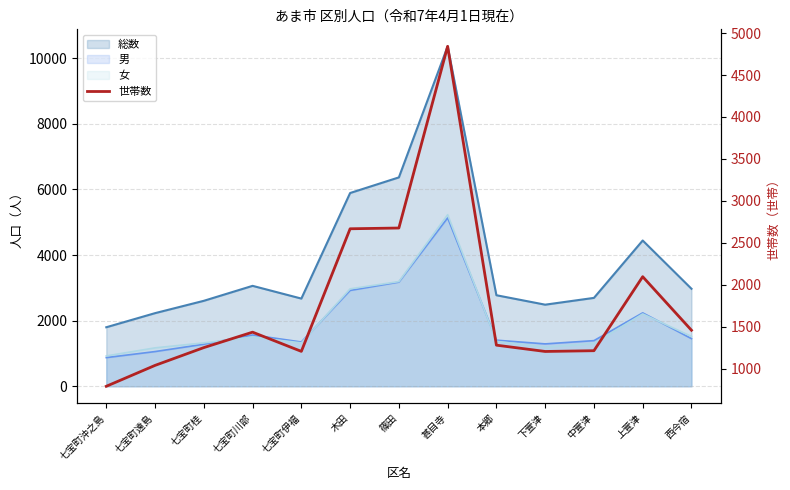

At which category does the chart reach its peak across all series?

甚目寺